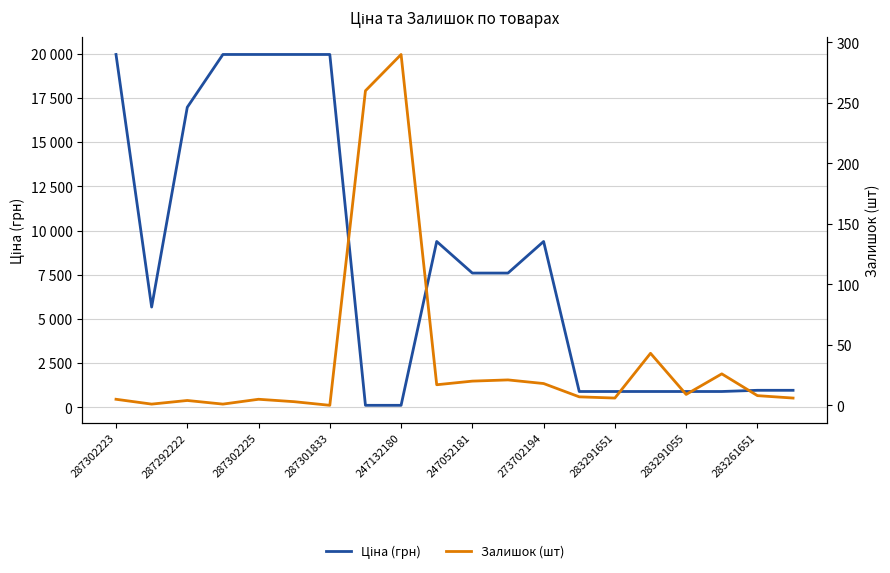

After their last crossing, which series has the higher values: Залишок (шт) or Ціна (грн)?

Ціна (грн)